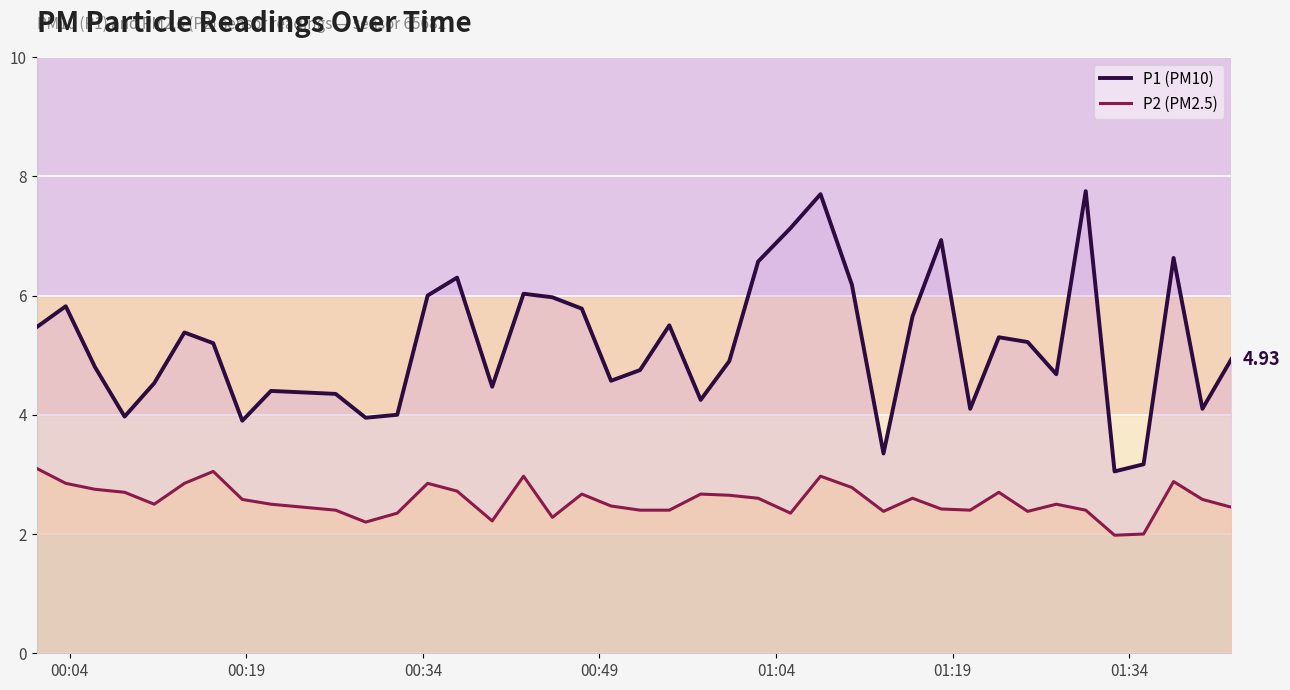

What is the maximum value for P2 line?

3.1